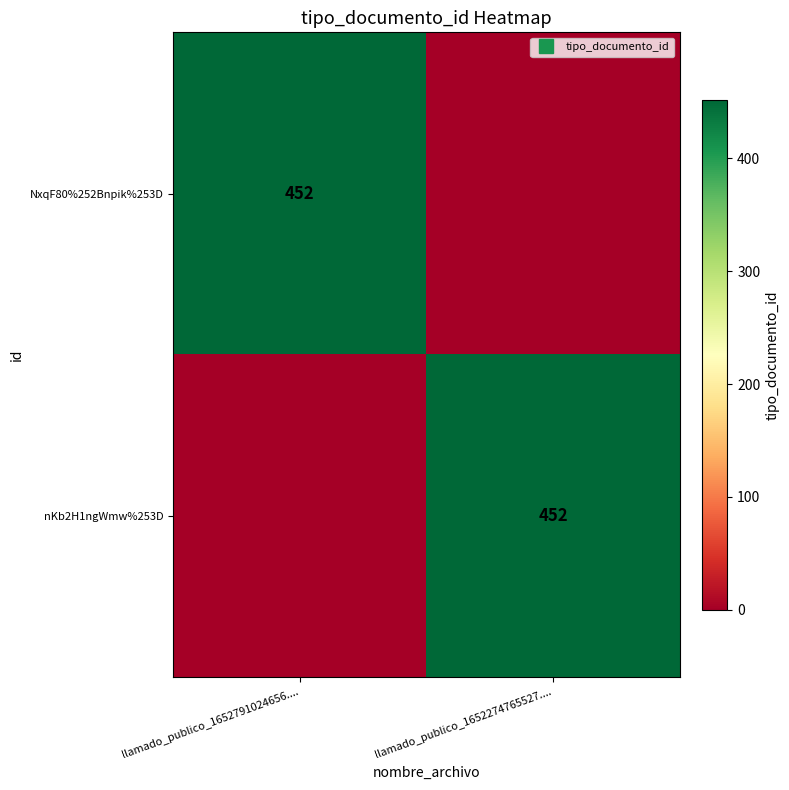

True or false: NxqF80%252Bnpik%253D has a value of -177 at llamado_publico_1652274765527.....

False